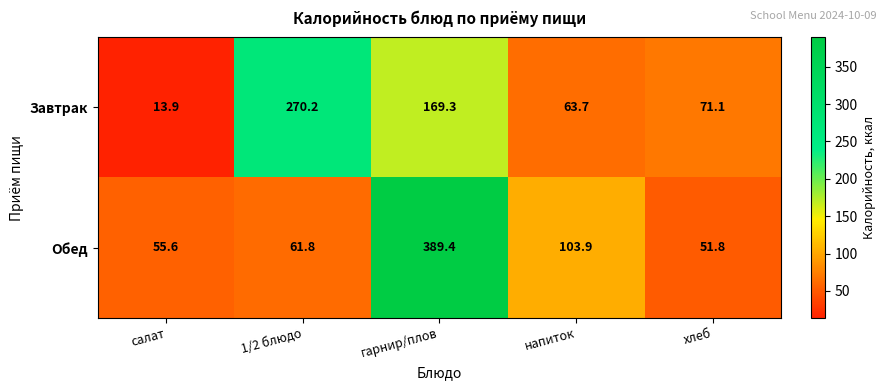

What is the total value across all series at гарнир/плов?

558.7